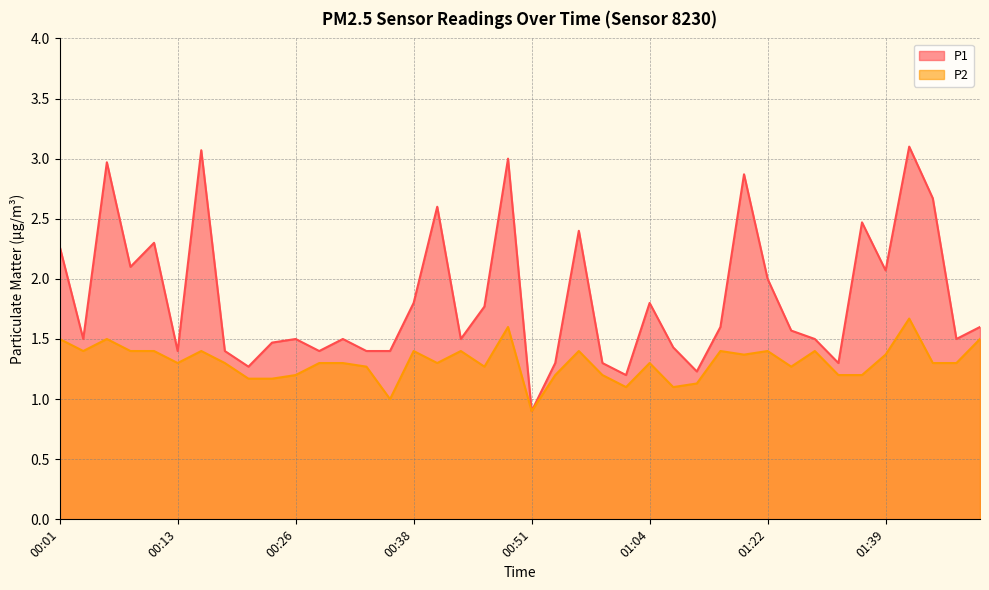

What is the average value of the P2 series?

1.3